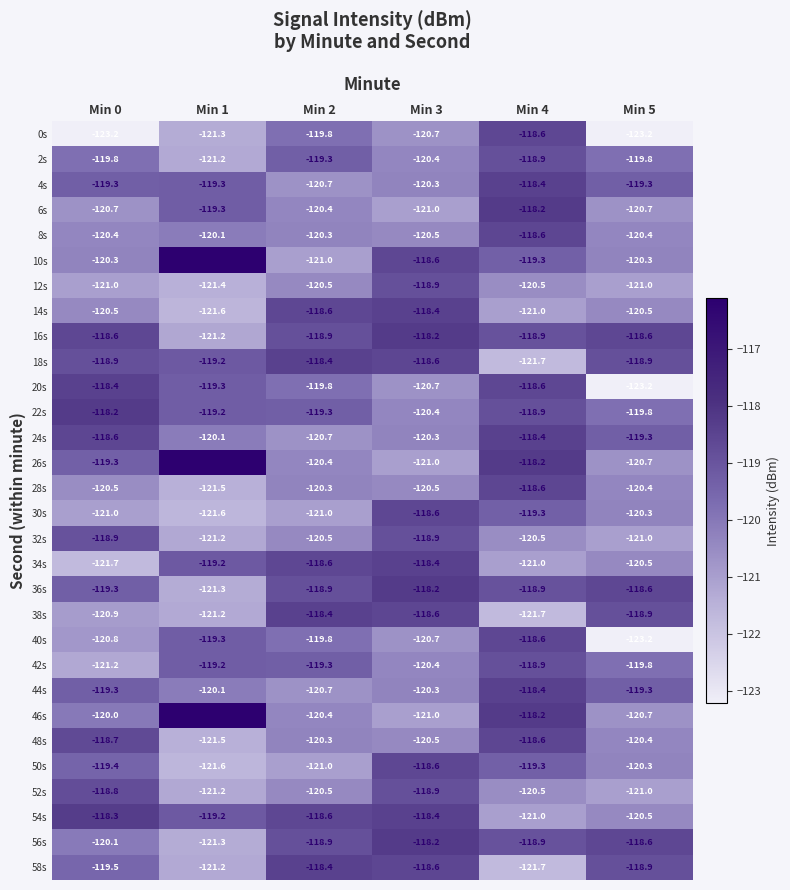

Is the value of 12s at Min 5 greater than the value of 32s at Min 2?

No